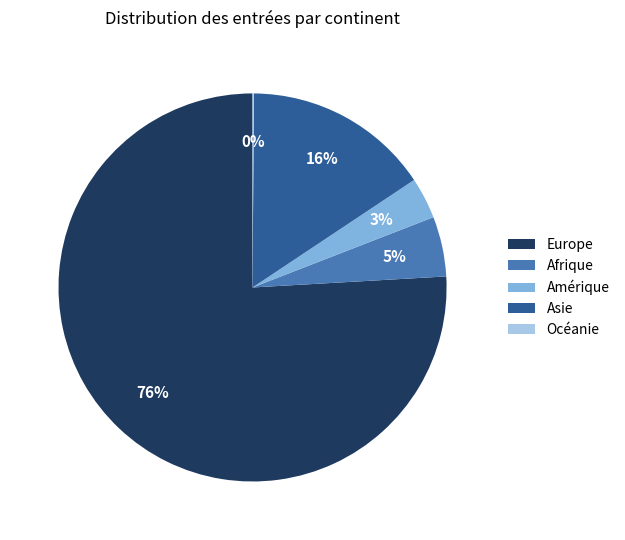

Do Europe and Amérique together represent more than half of the pie?

Yes